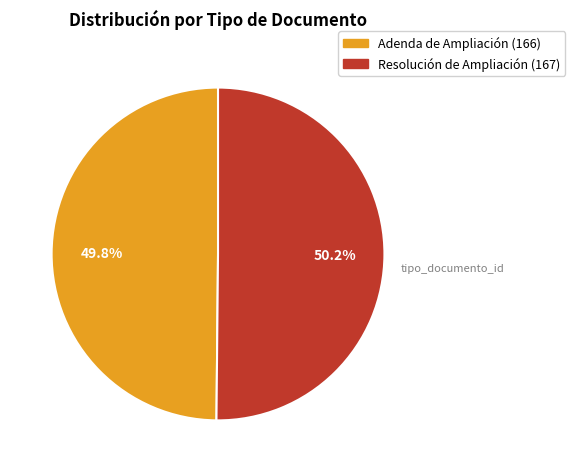

How much of the chart is everything except Resolución de Ampliación?

49.8%